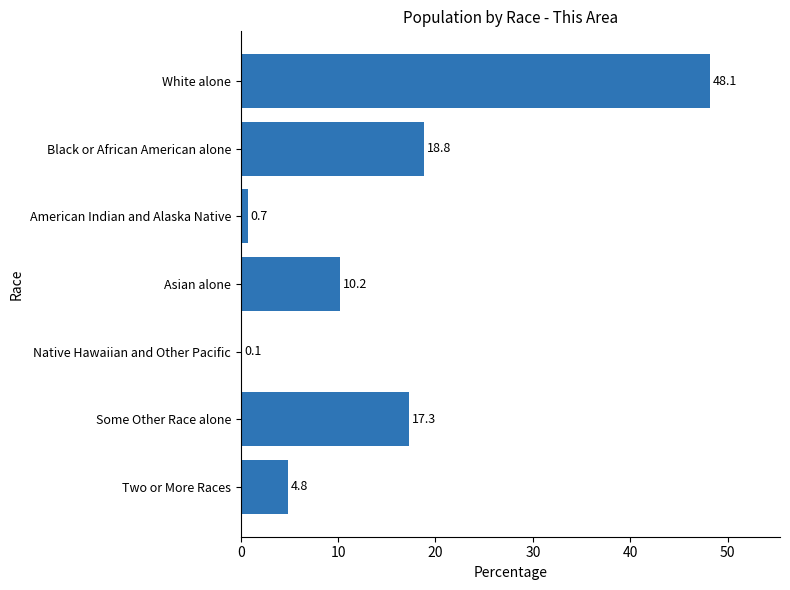

What is the ratio of the value at Some Other Race alone to the value at Two or More Races?

3.6